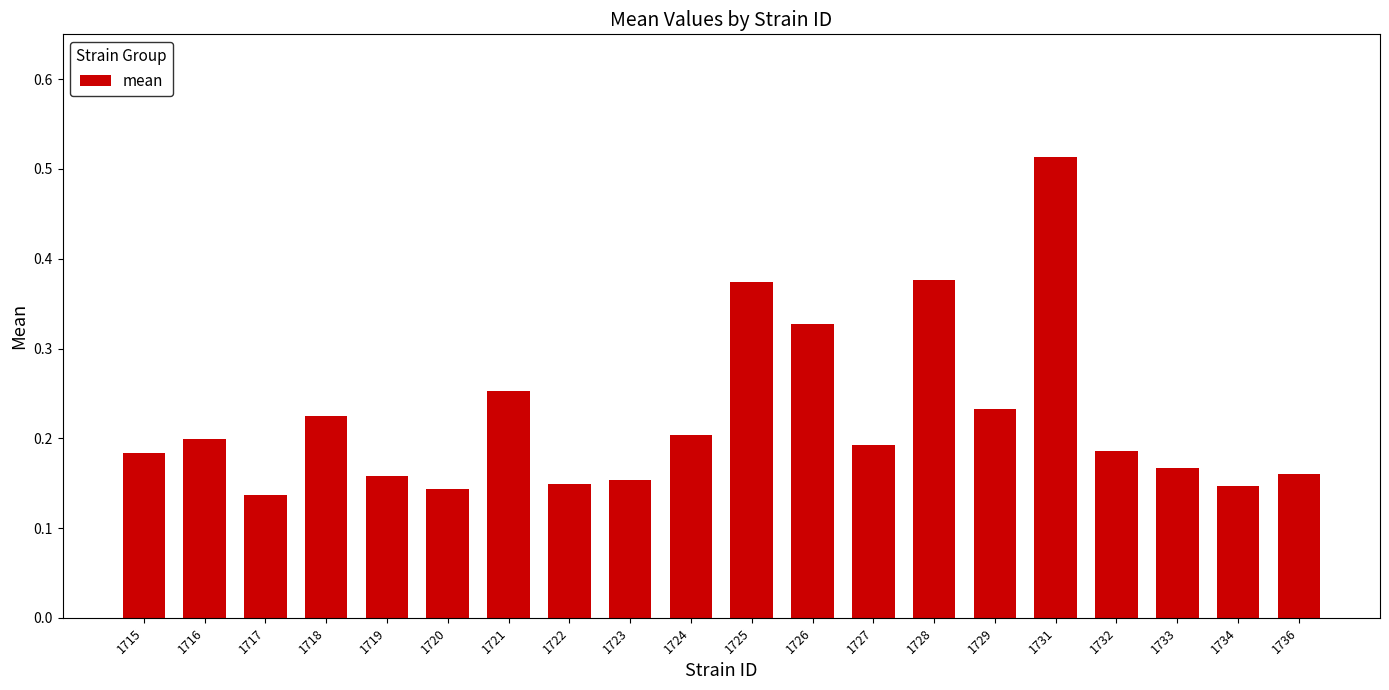

What is the sum of all values?

4.5